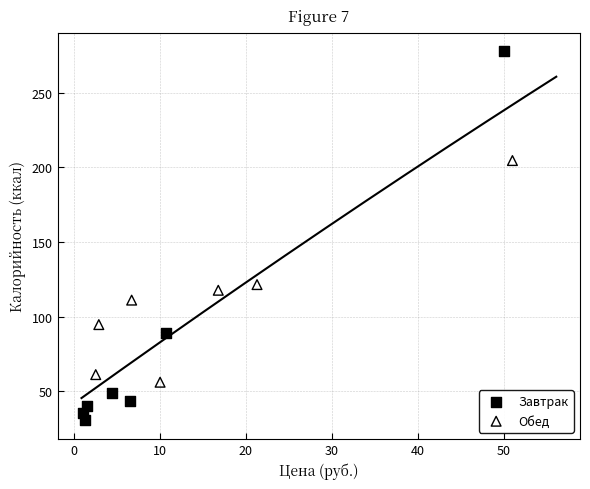

What are all the series names shown in the legend?

Завтрак, Обед